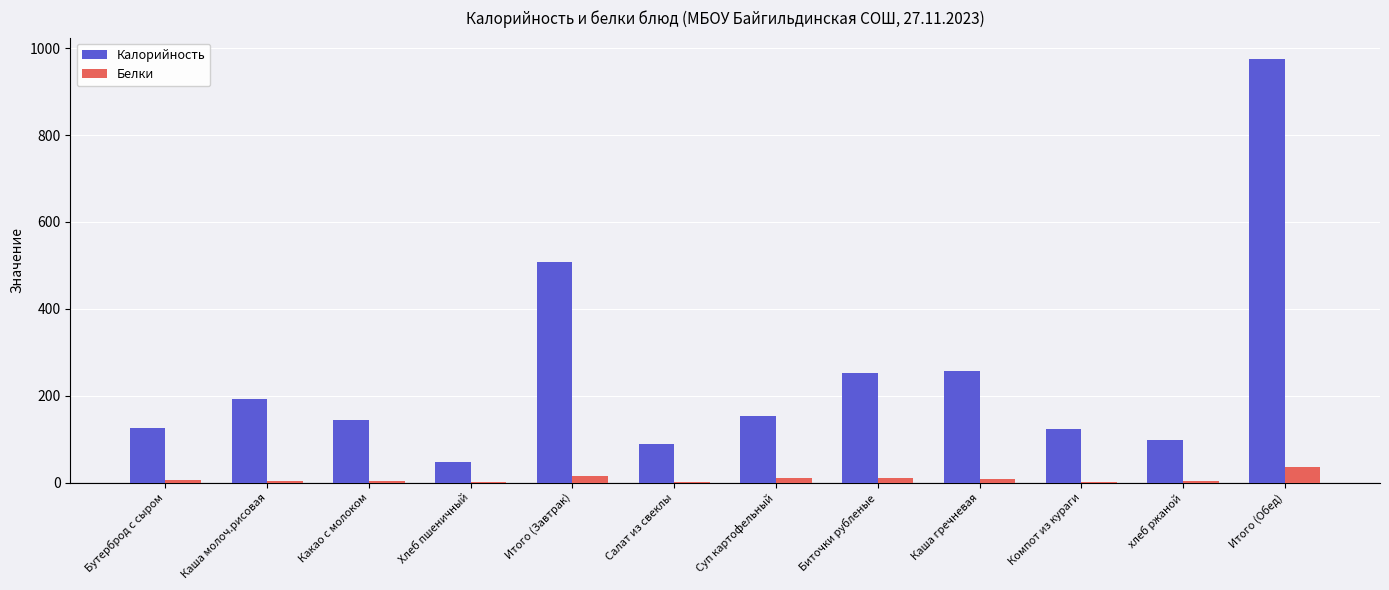

What is the sum of the Белки values at хлеб ржаной and Биточки рубленые?

14.2